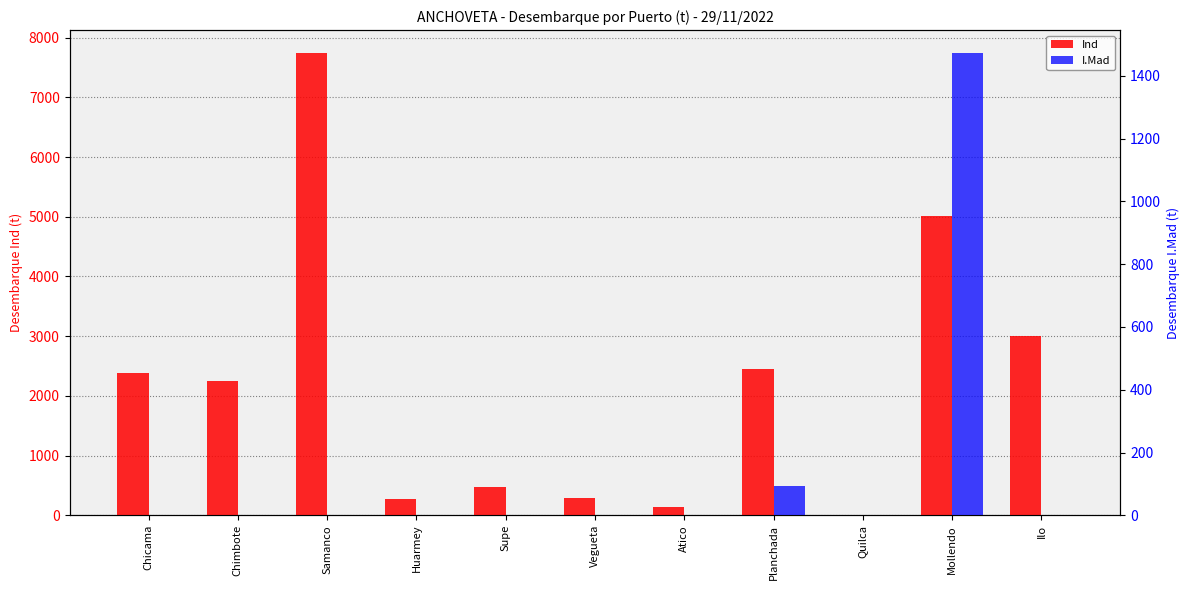

What is the label of the 4th bar from the left?

Huarmey